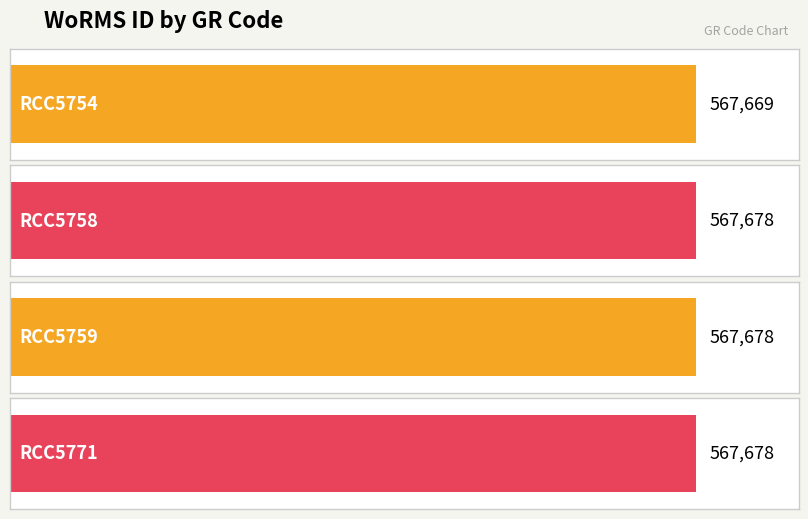

Reading left to right, extract all data points from this chart.

RCC5754=567669	RCC5758=567678	RCC5759=567678	RCC5771=567678